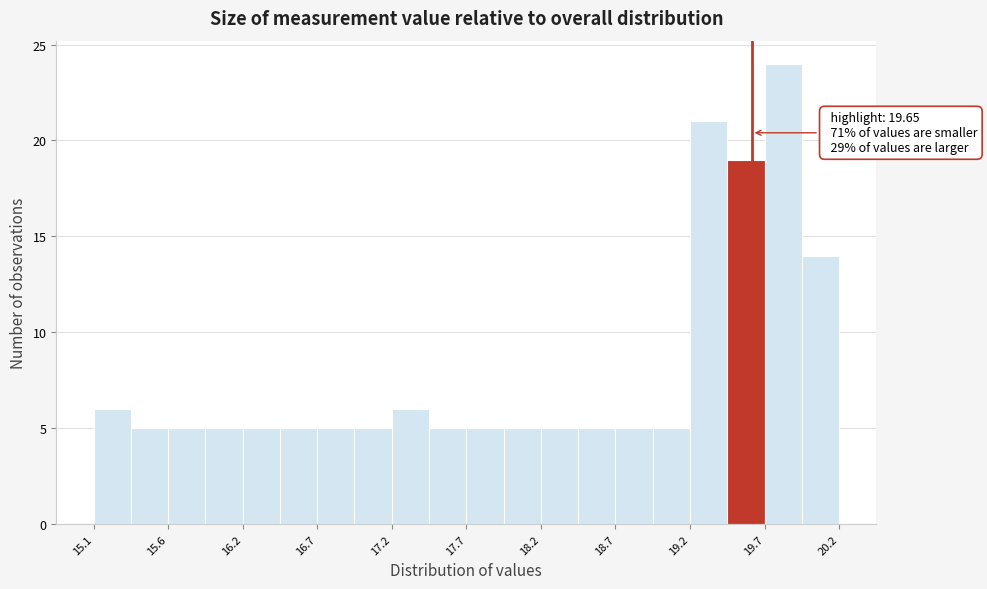

Around what value on the x-axis is the tallest bar? Give the approximate position of its centre, as read against the axis.

19.9